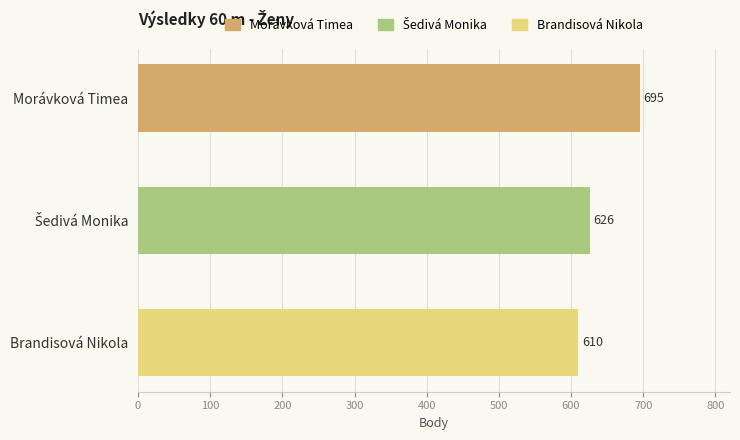

Count the values in the range 610 to 695.

3